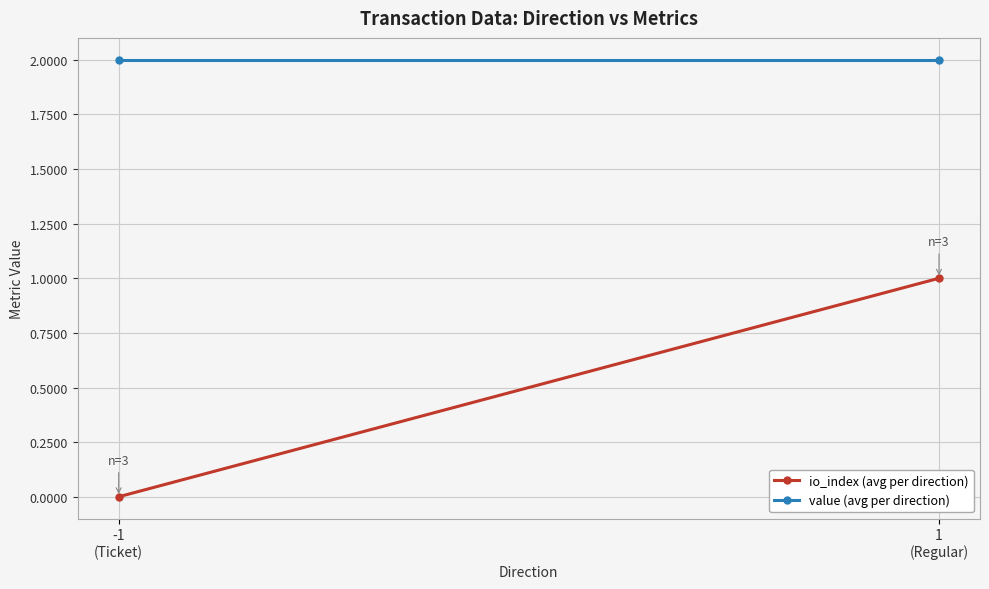

At which label does value (avg per direction) reach its minimum?

-1
(Ticket)